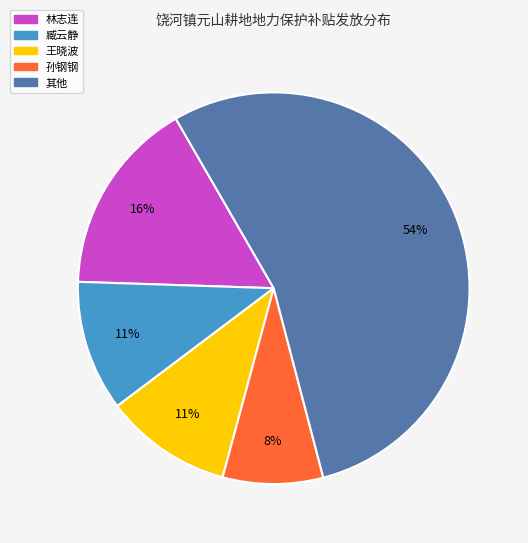

Approximately how many times larger is the value at 臧云静 compared to 王晓波?

1.0